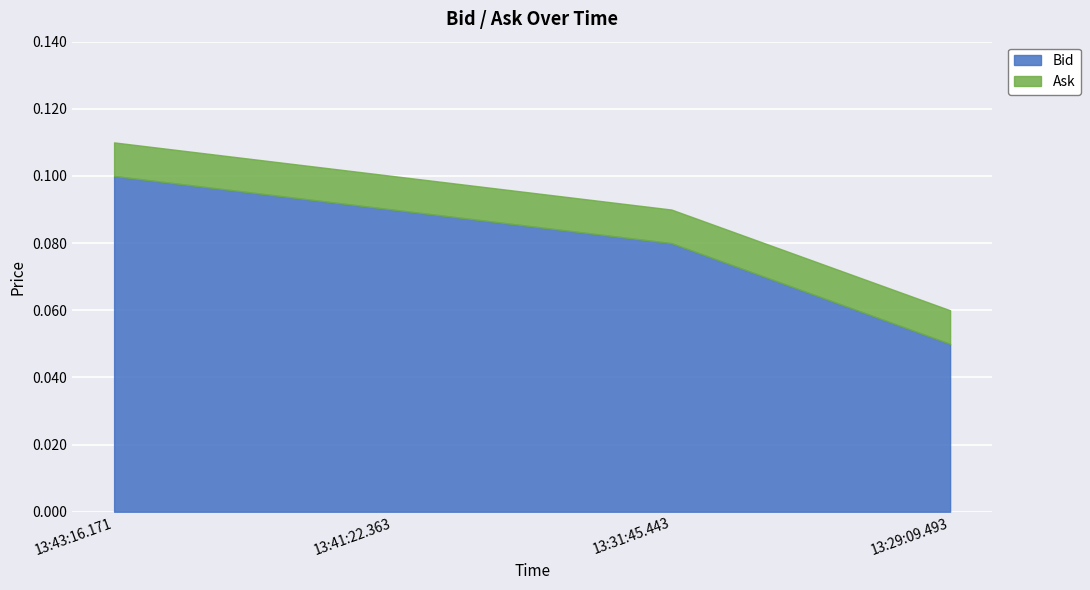

At which label does Bid reach its minimum?

13:29:09.493